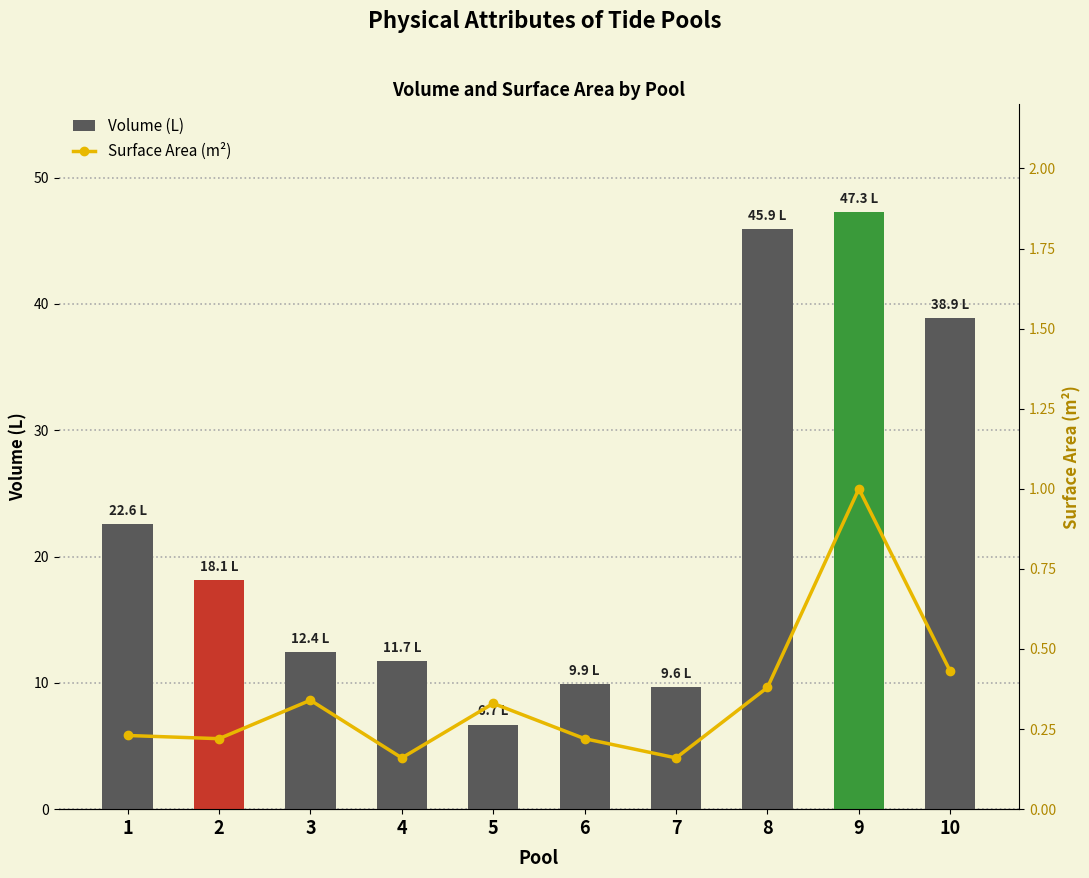

What is the average value of the Surface Area (m²) series?

0.3